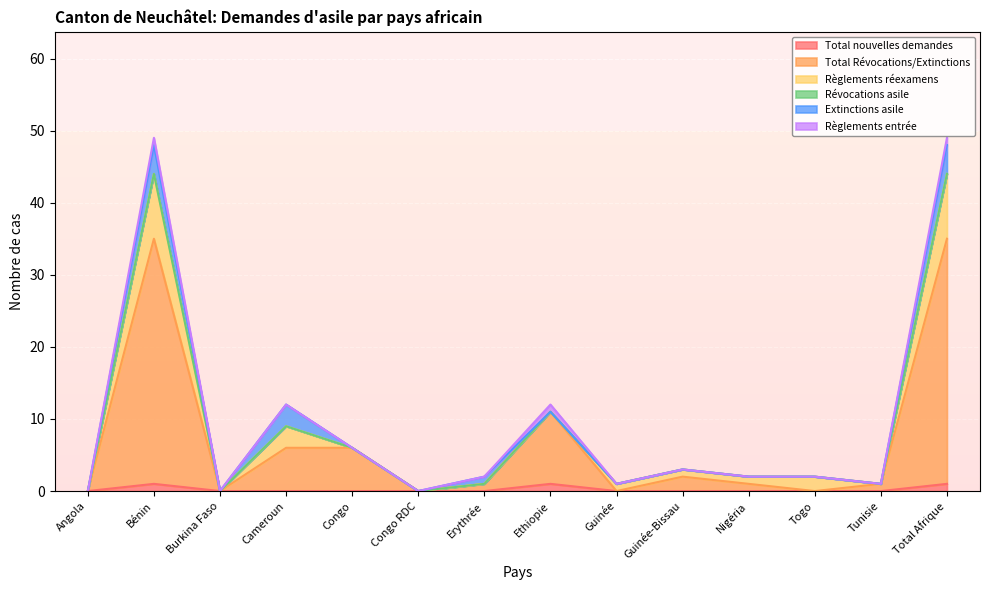

The value of Extinctions asile at Tunisie is 0. True or false?

True